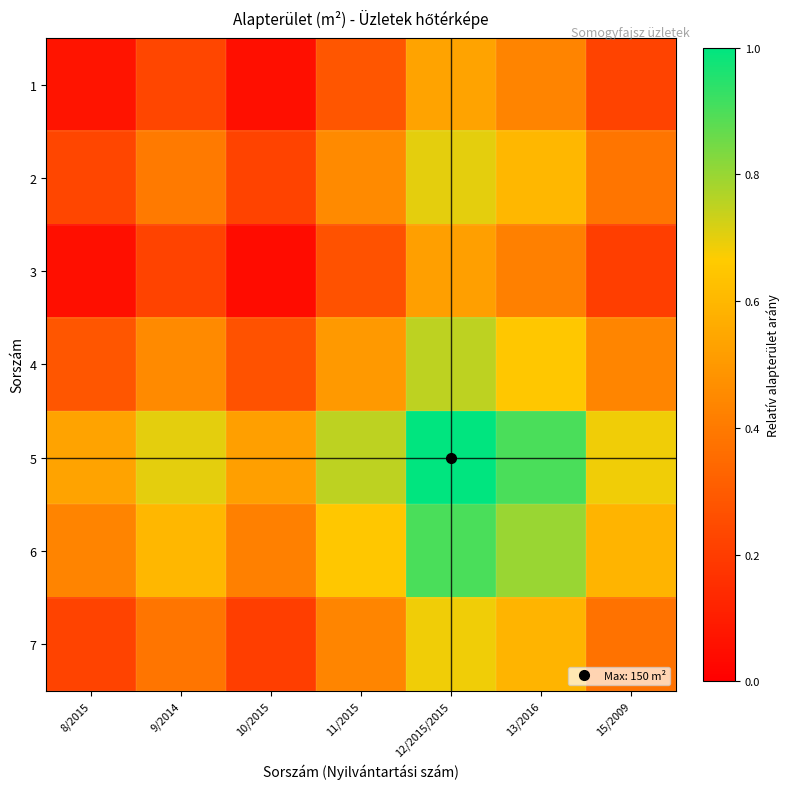

List the series in order of their peak value, highest first.

5, 6, 4, 2, 7, 1, 3